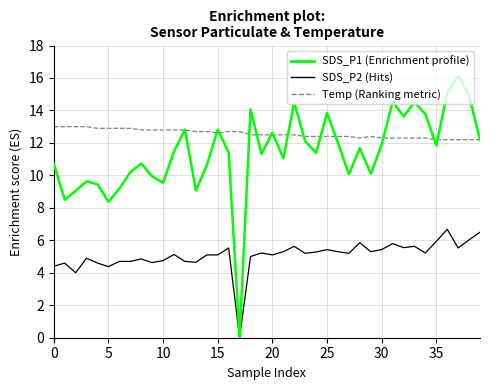

What is the greatest value displayed?

16.1